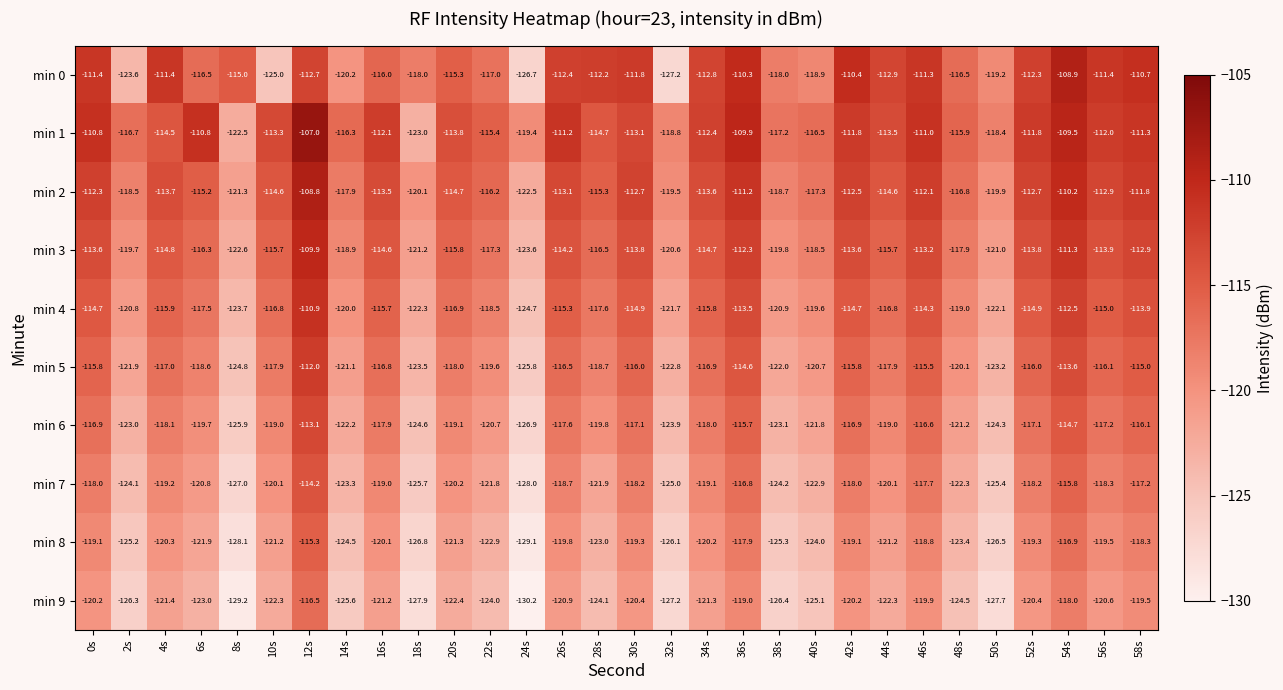

What is the smallest value displayed?

-130.2